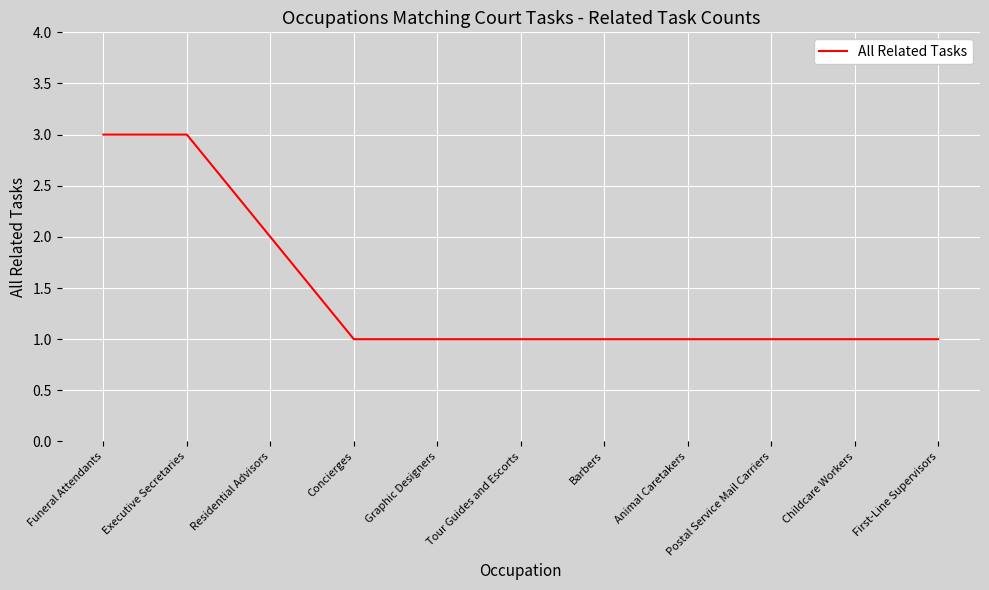

The value at Graphic Designers is 2. True or false?

False